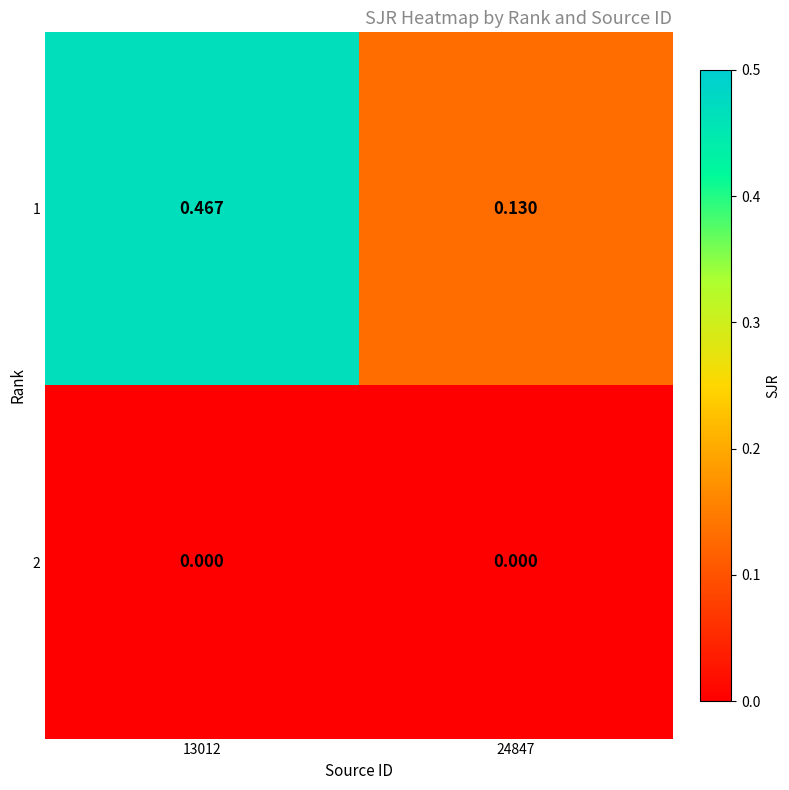

Count the number of data series in this chart.

2